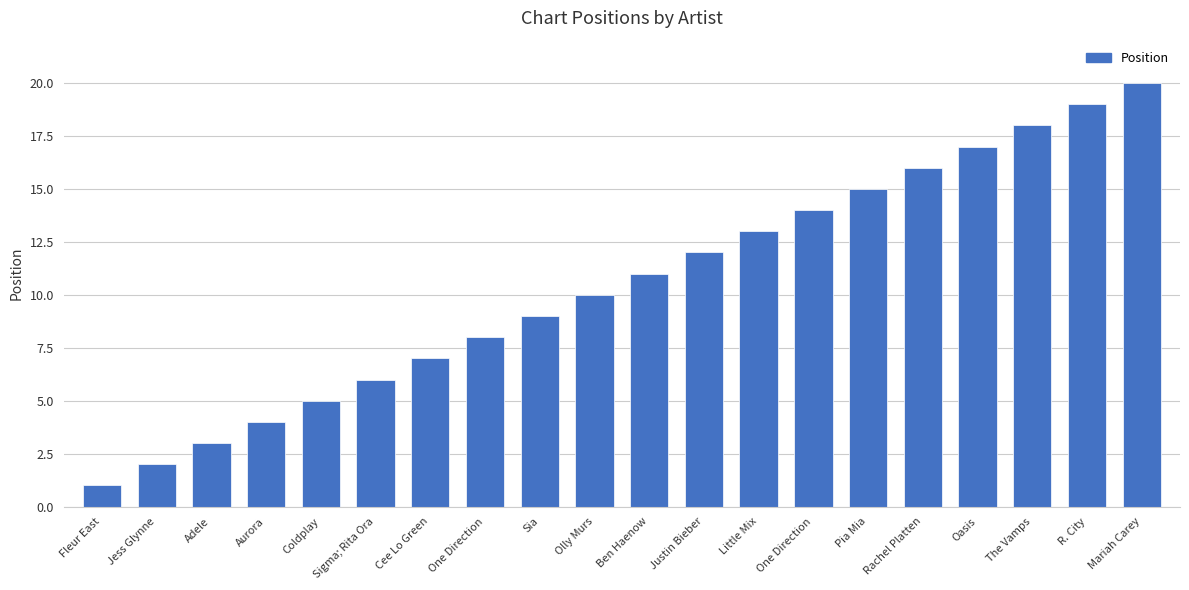

What is the smallest value displayed?

1